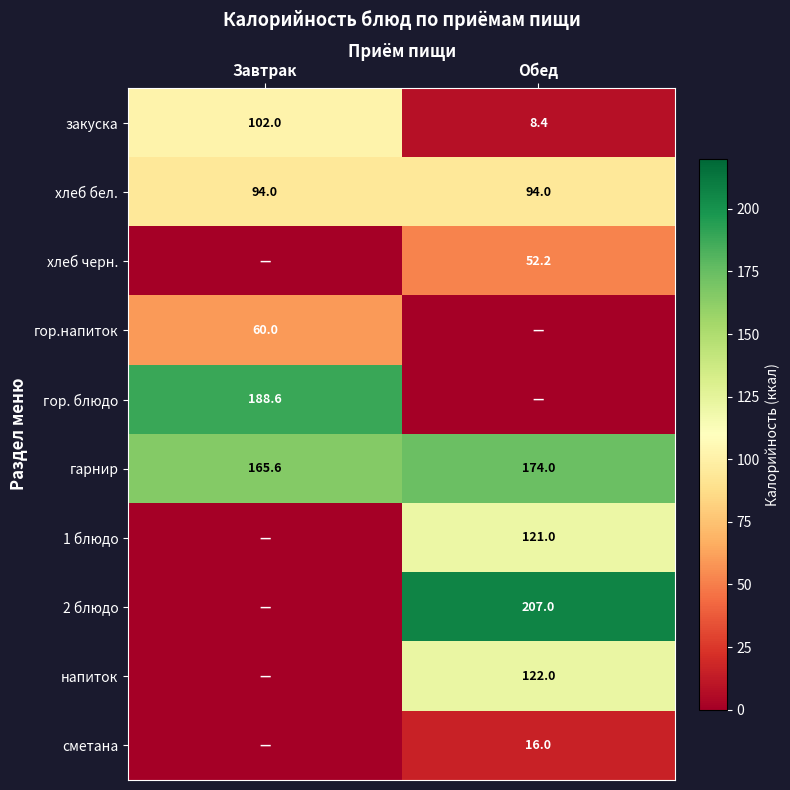

What is the average value of the хлеб бел. series?

94.0